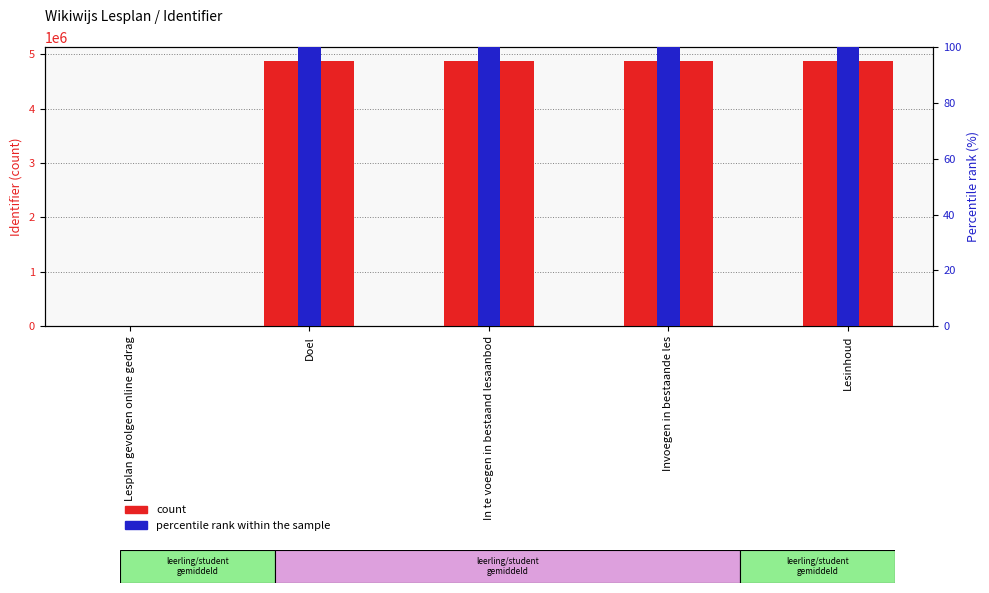

List the labels in order of percentile rank within the sample value, largest first.

In te voegen in bestaand lesaanbod, Lesinhoud, Invoegen in bestaande les, Doel, Lesplan gevolgen online gedrag